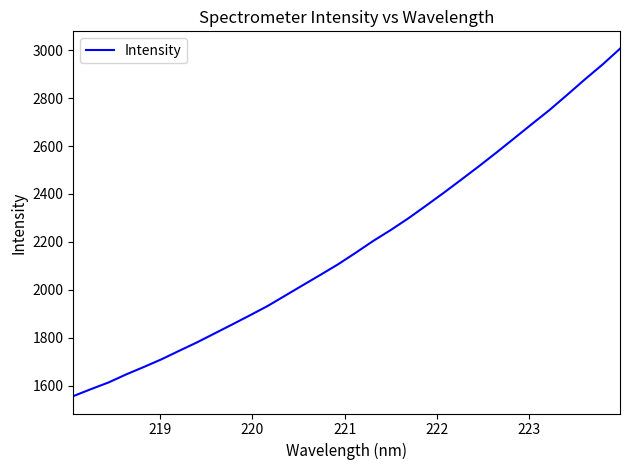

What is the difference between the maximum and minimum values?

1449.5